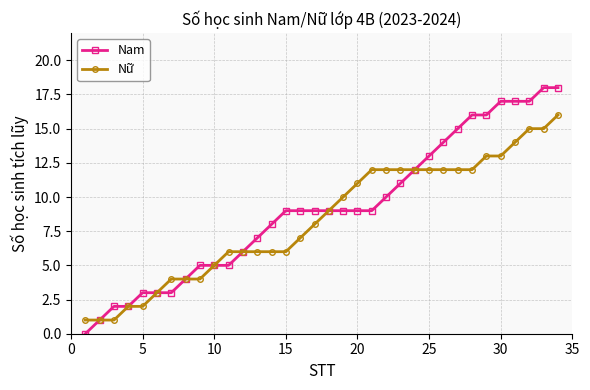

Which series has the largest range (max minus min)?

Nam